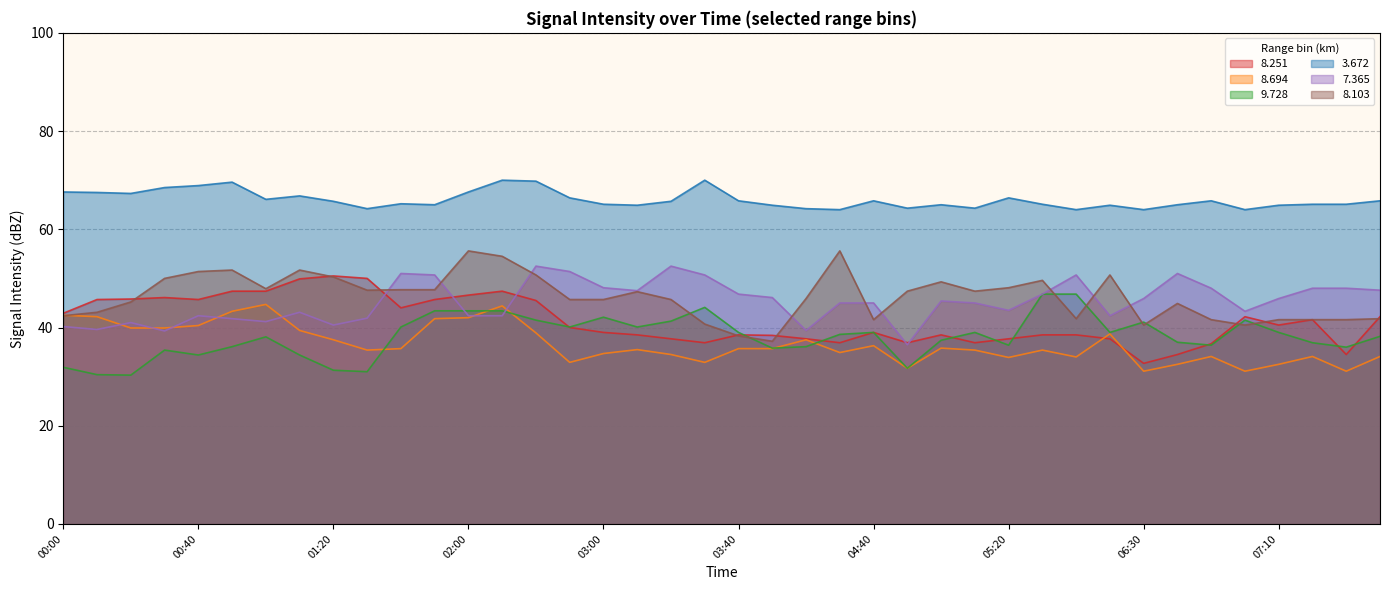

What is the minimum value for   3.672?

64.0